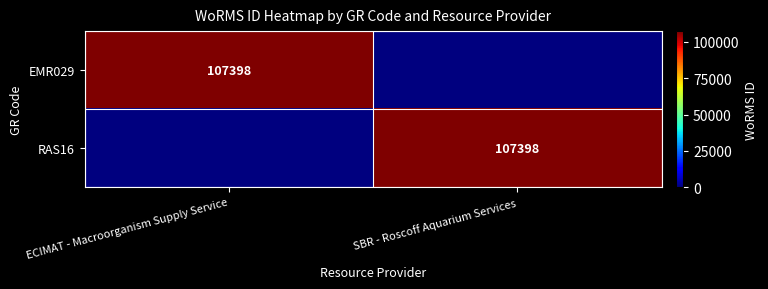

True or false: RAS16 has a value of 69694 at SBR - Roscoff Aquarium Services.

False